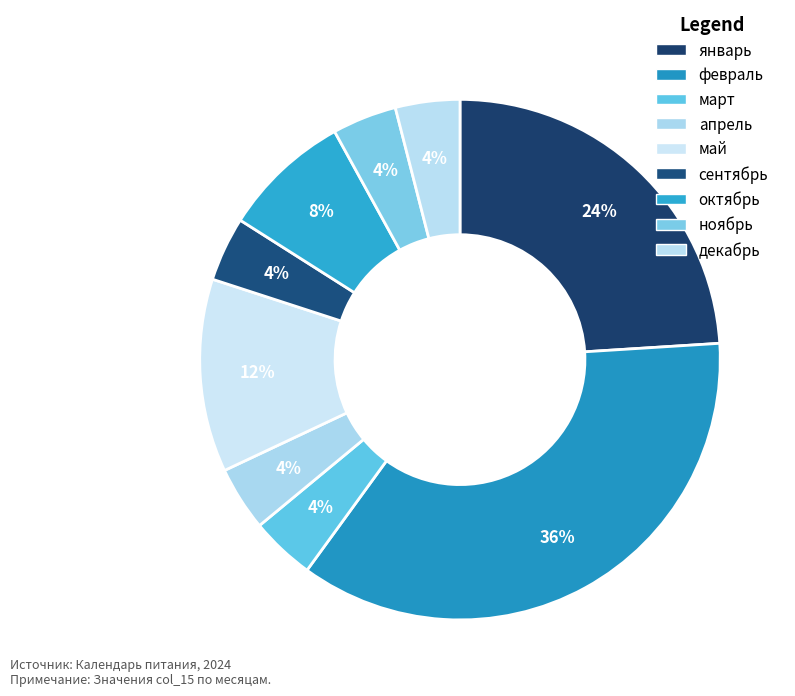

To the nearest percent, what is the combined percentage of ноябрь and апрель?

8%